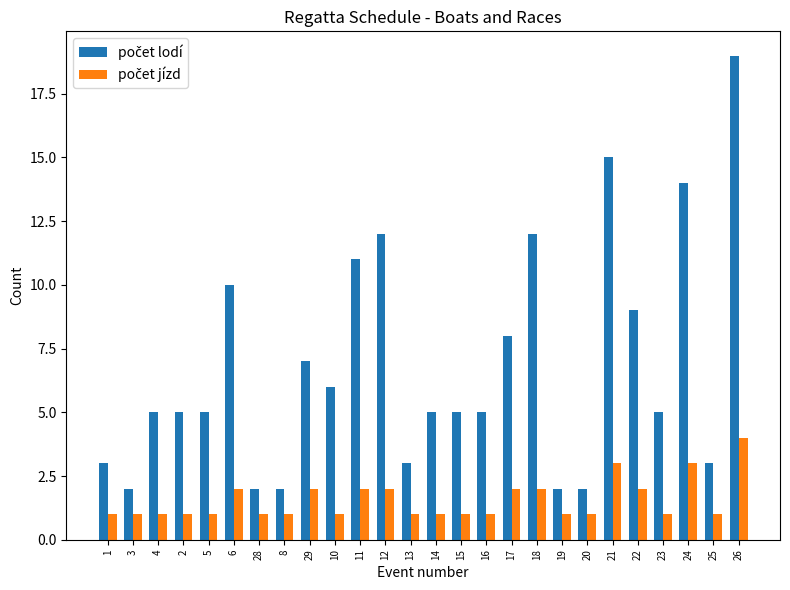

At which category is the sum across all series the highest?

26